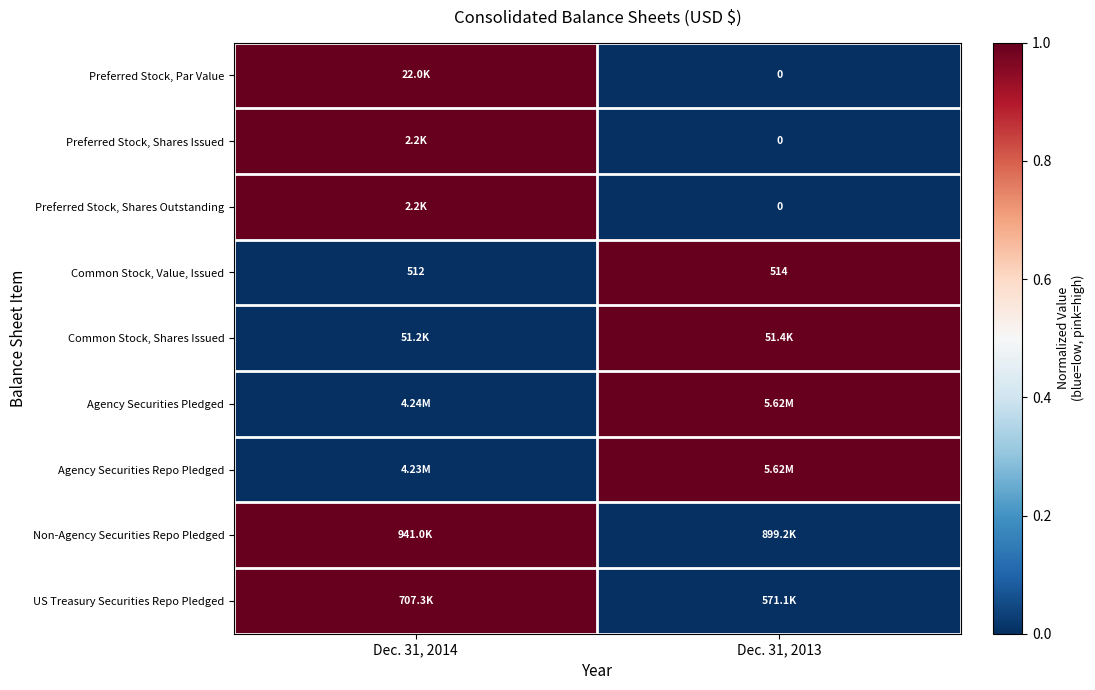

Between Dec. 31, 2014 and Dec. 31, 2013, which is larger?

Dec. 31, 2014